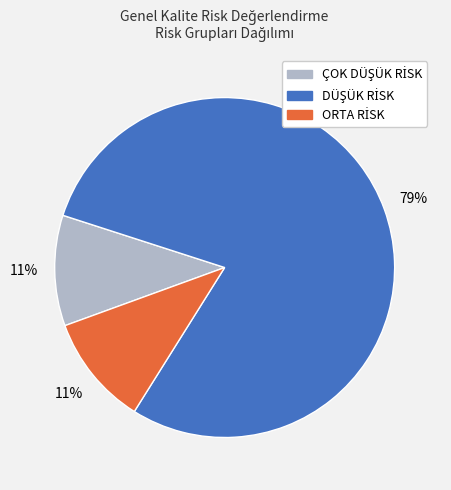

To the nearest percent, what is the average slice percentage?

33%